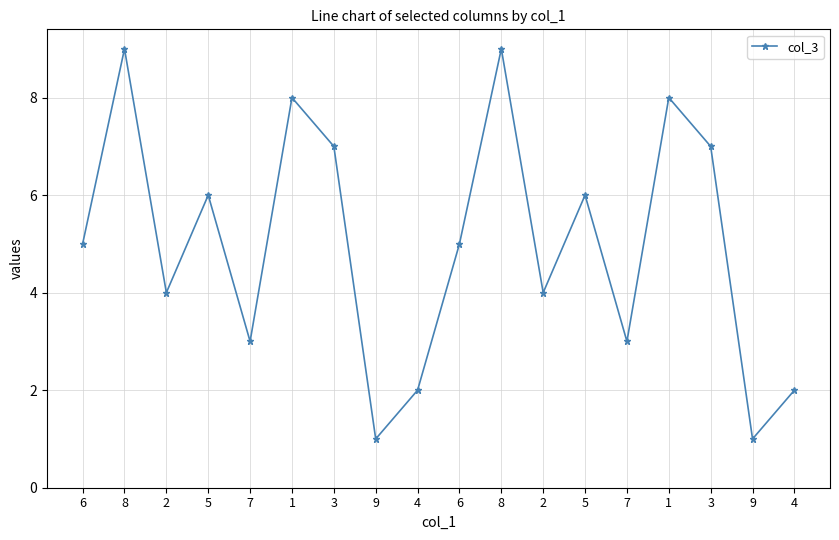

What is the average value?

5